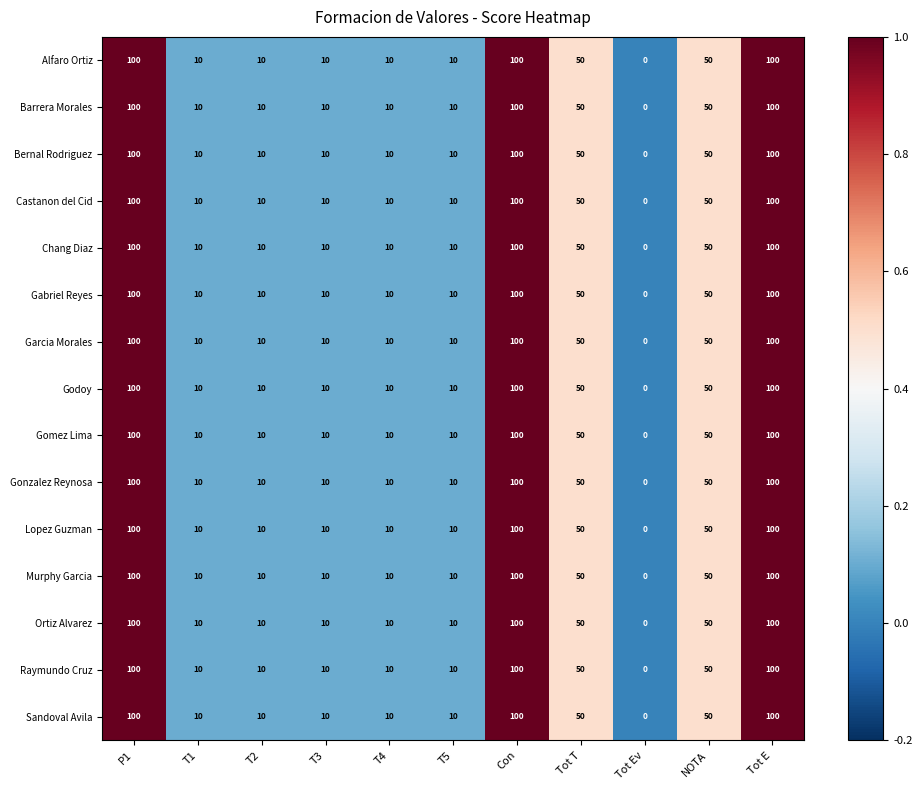

What is the total value across all series at Tot E?

1500